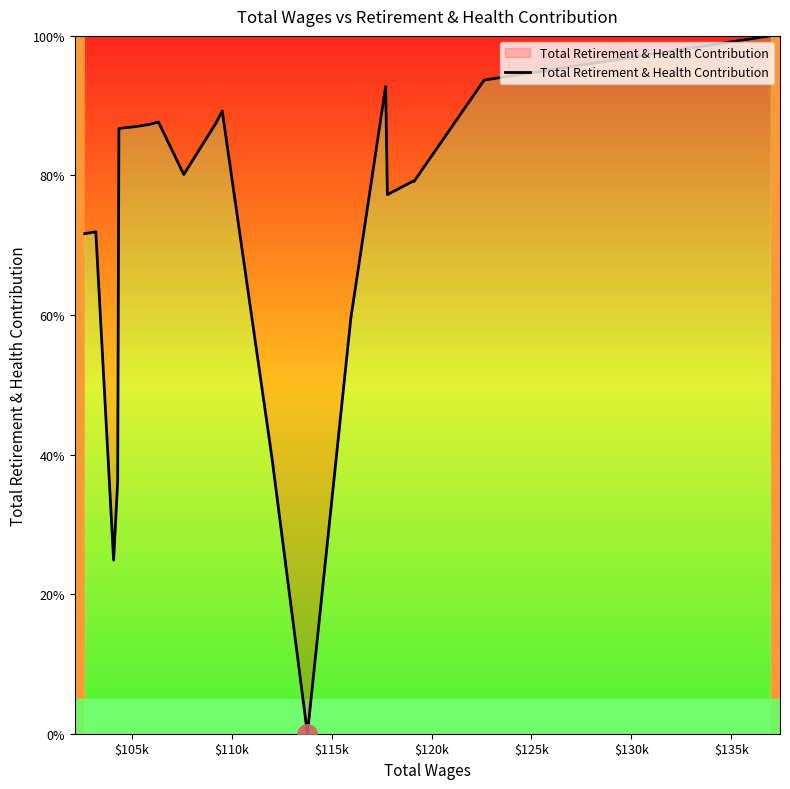

Does the chart display data point markers on the line(s)?

No